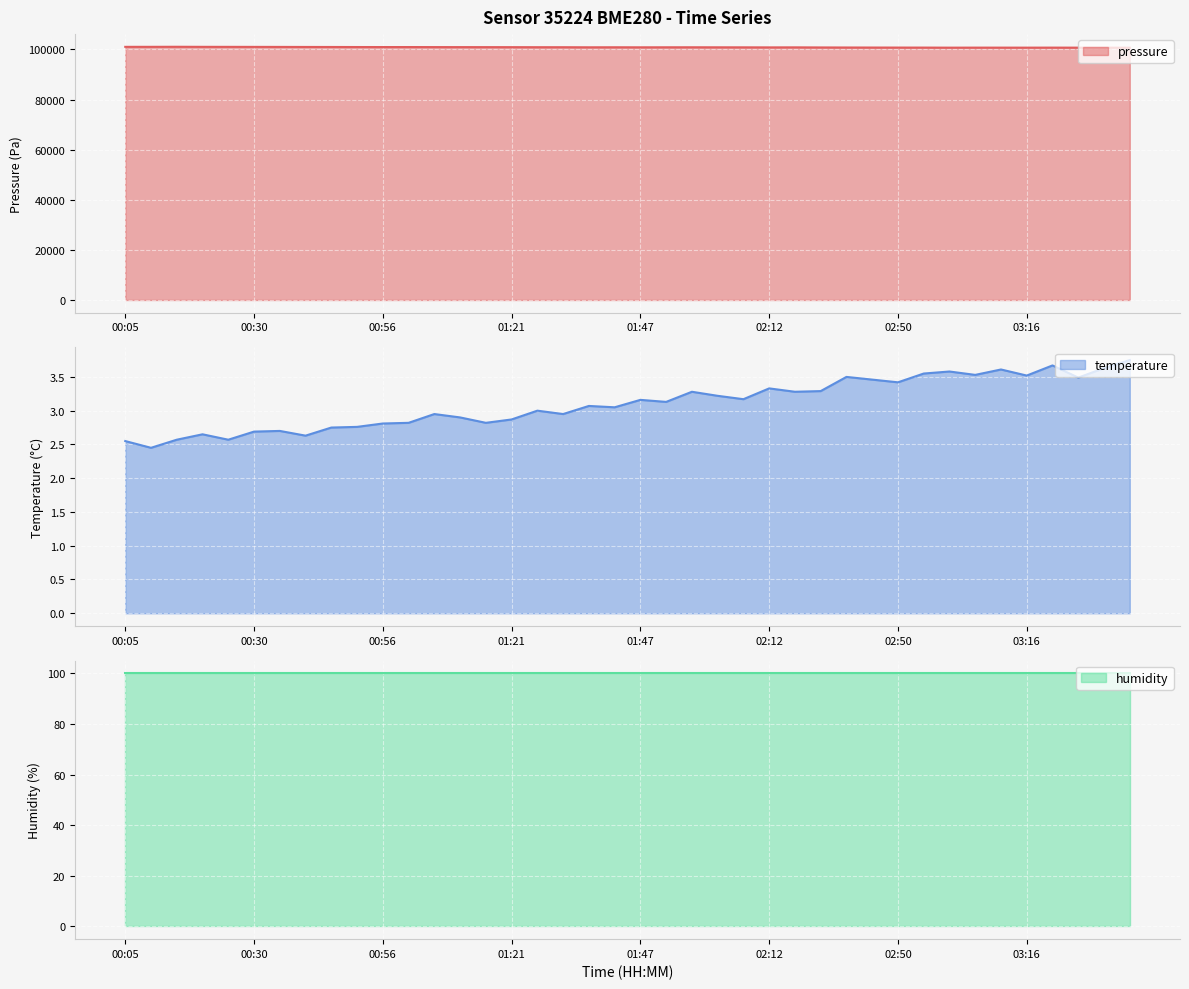

Is it true that temperature equals 2.9 at 01:21?

True